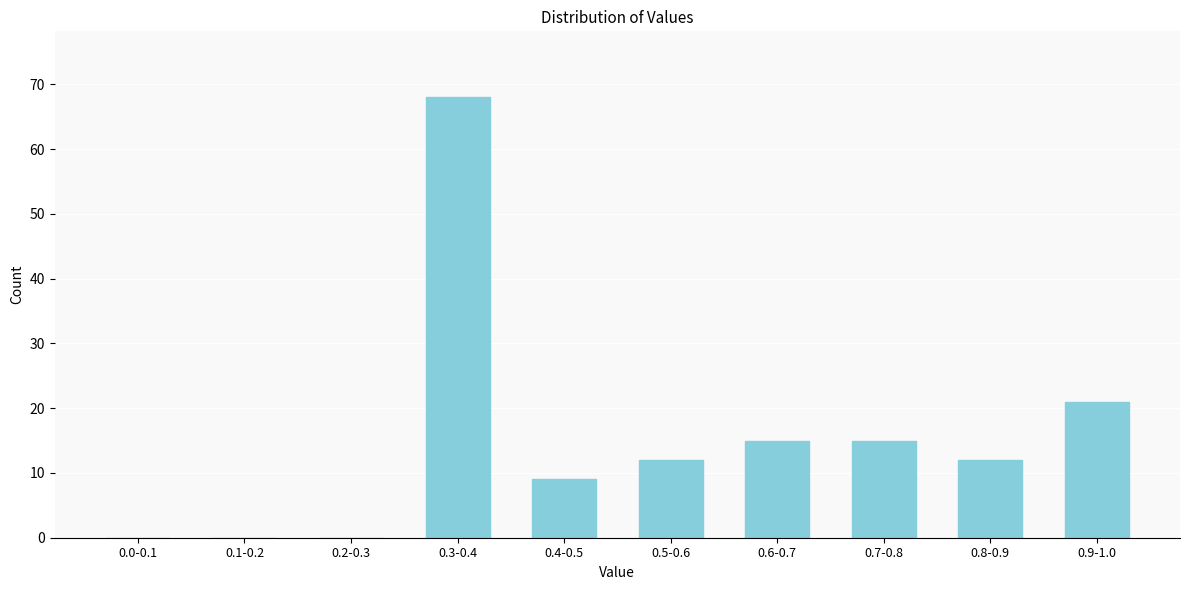

Reading right to left, transcribe all the data shown in this chart.

0.9-1.0=21	0.8-0.9=12	0.7-0.8=15	0.6-0.7=15	0.5-0.6=12	0.4-0.5=9	0.3-0.4=68	0.2-0.3=0	0.1-0.2=0	0.0-0.1=0